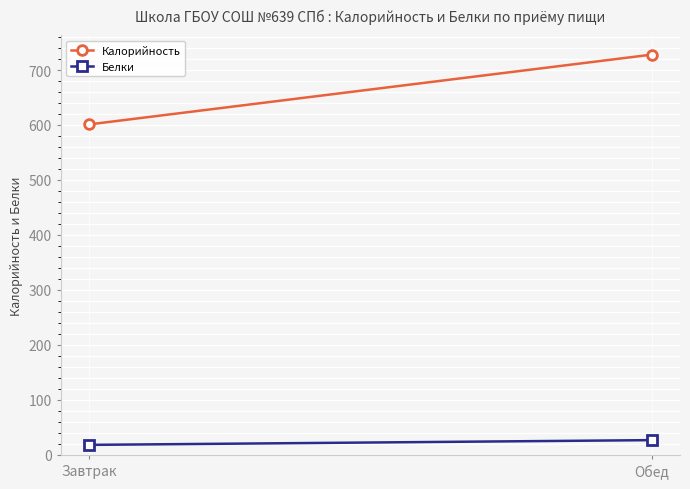

What is the difference between the Калорийность values at Завтрак and Обед?

127.0